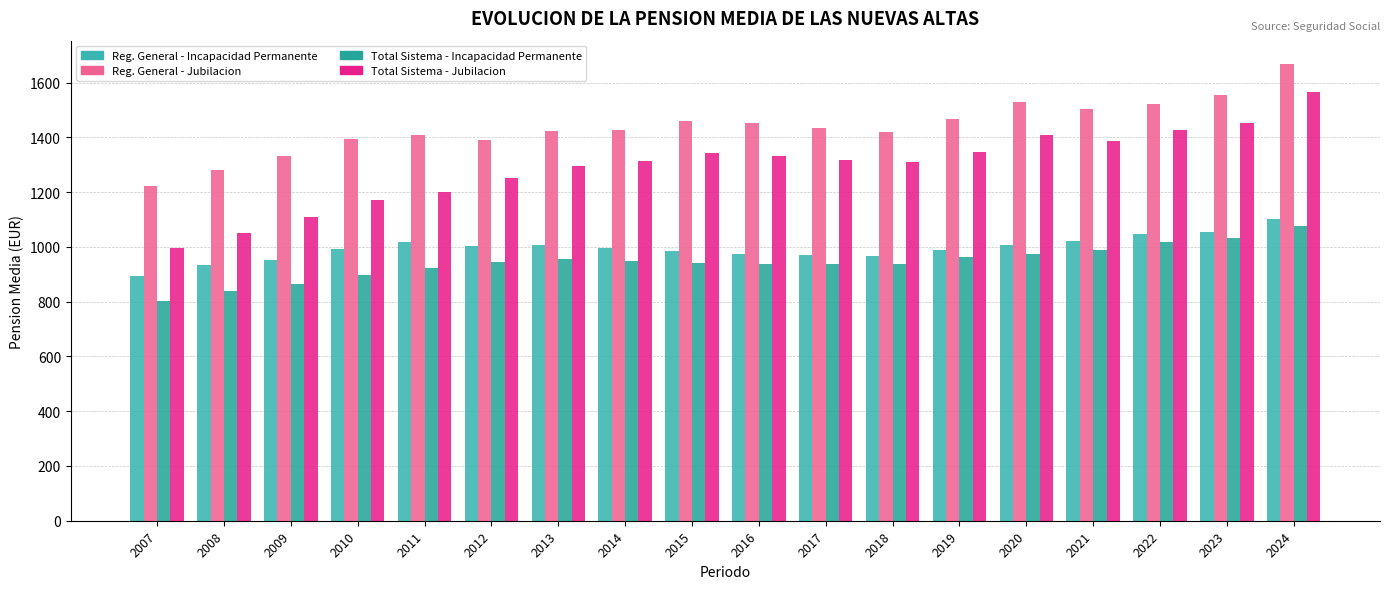

Rank the series at 2014 from lowest to highest value.

Total Sistema - Incapacidad Permanente, Reg. General - Incapacidad Permanente, Total Sistema - Jubilacion, Reg. General - Jubilacion